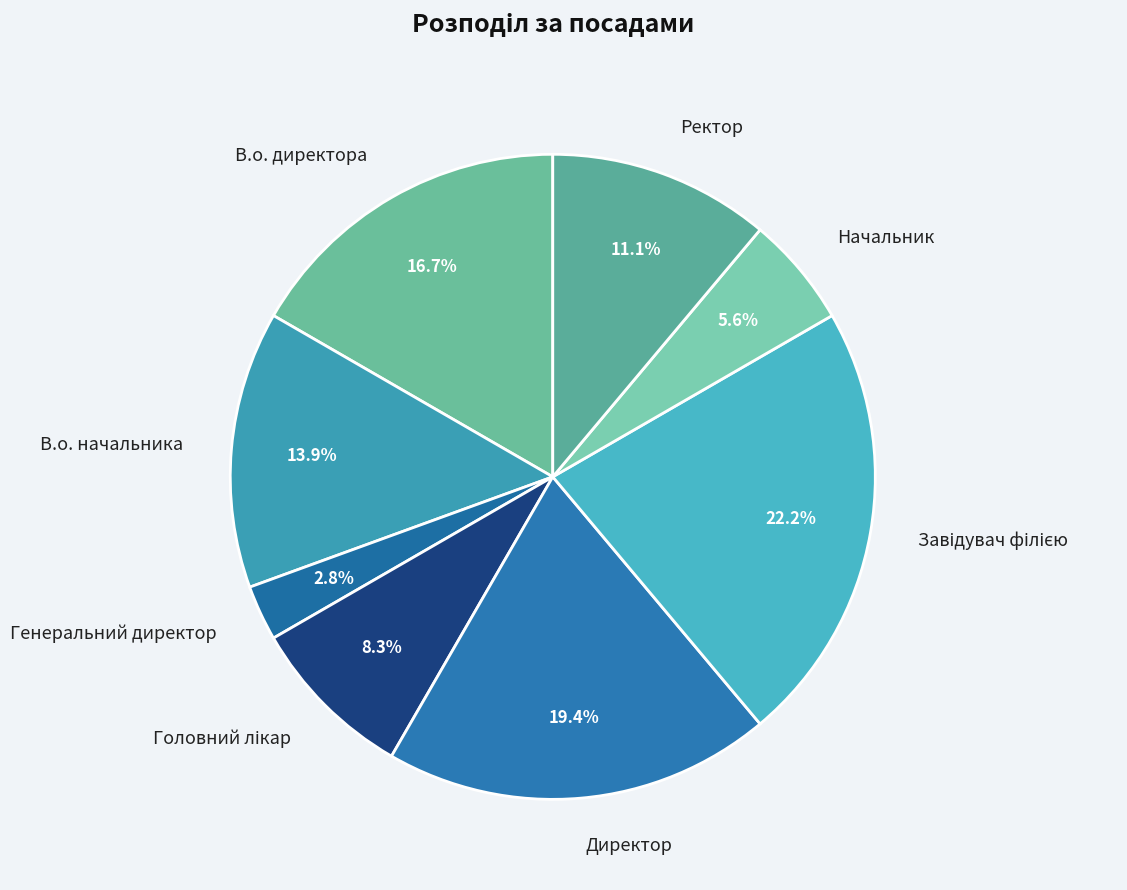

How much of the chart is everything except В.о. начальника?

86.1%